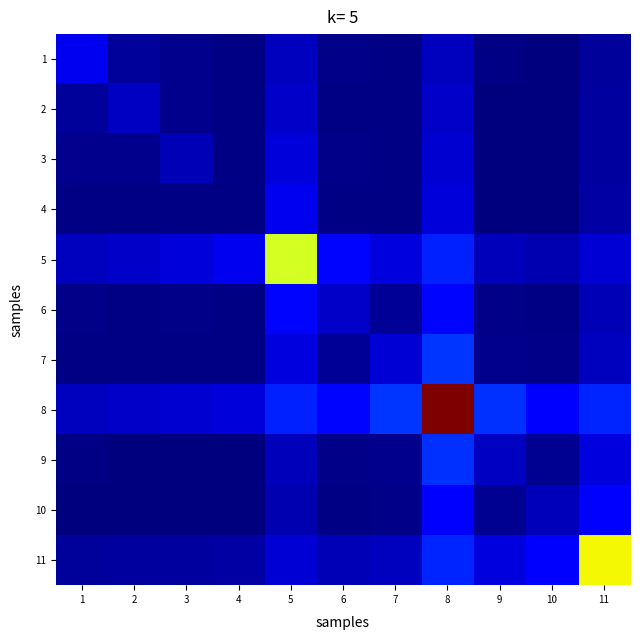

What is the smallest value displayed?

122